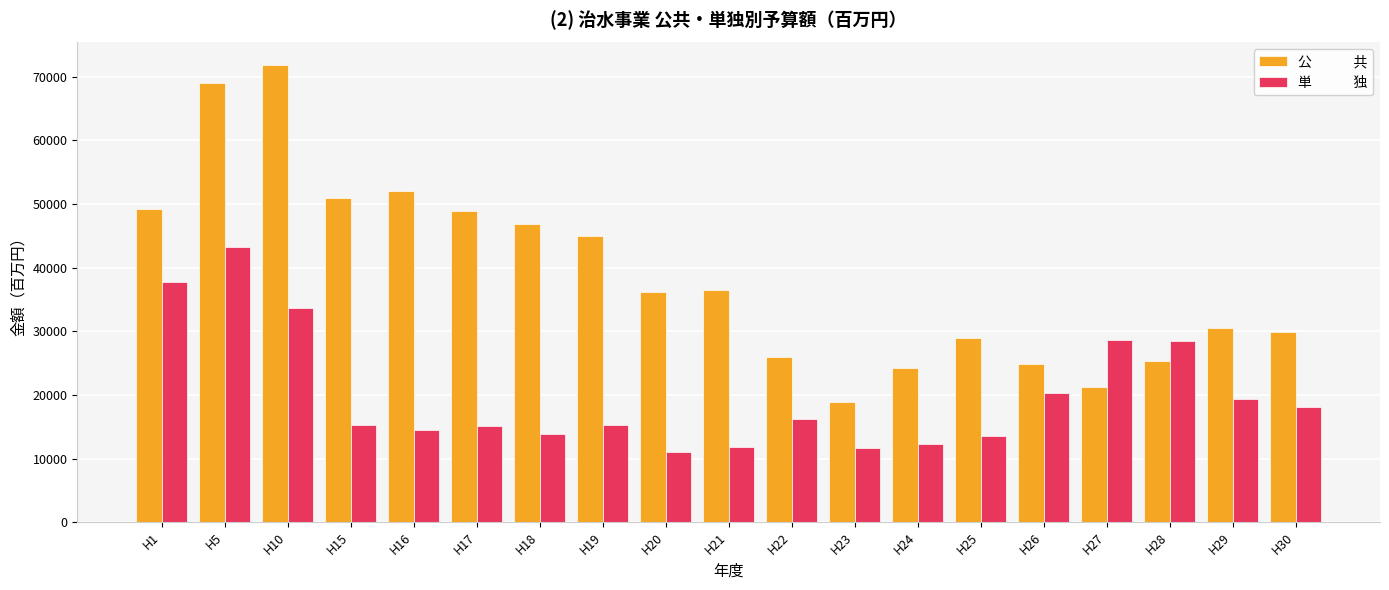

What is the difference between the highest and lowest values at H19?

29758